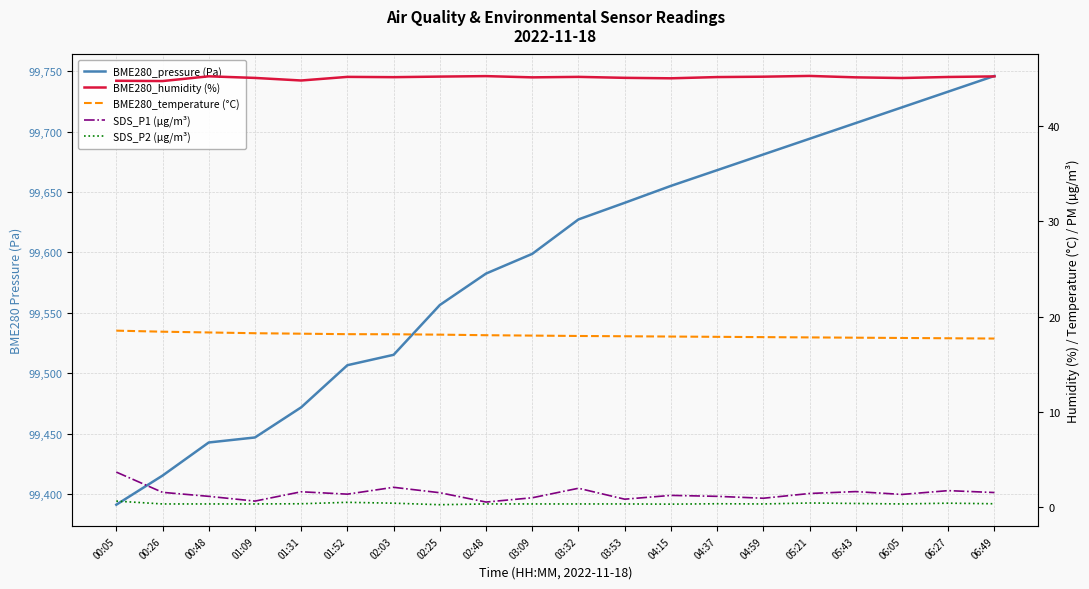

What is the label of the 16th point from the right?

01:31